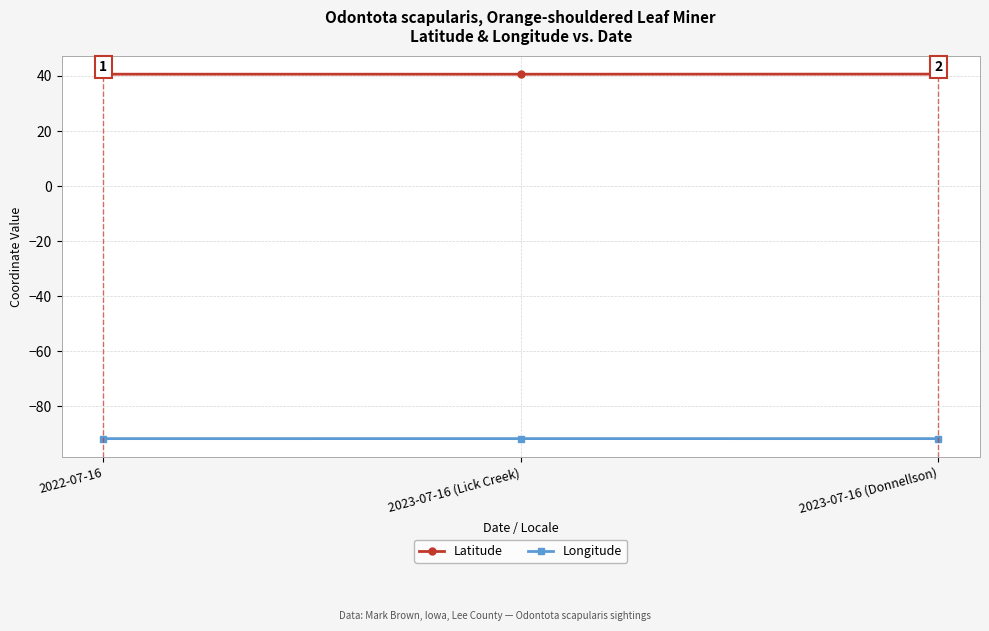

What is the spread (max minus min) of values at 2023-07-16 (Lick Creek)?

132.3